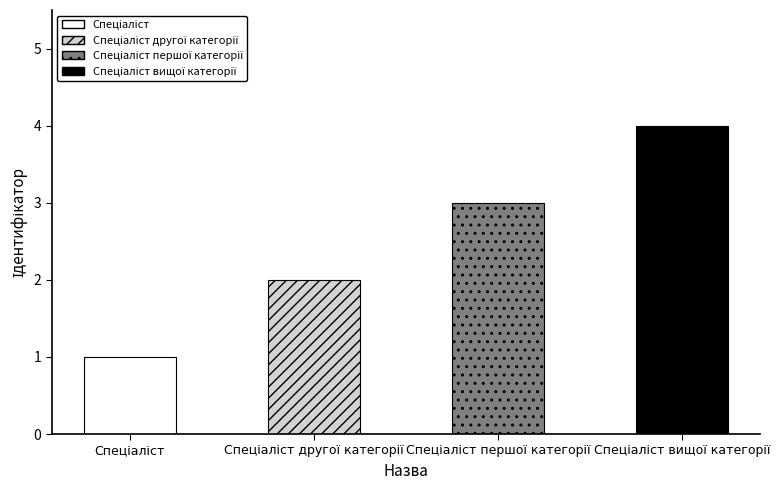

How many distinct data groups are displayed?

1